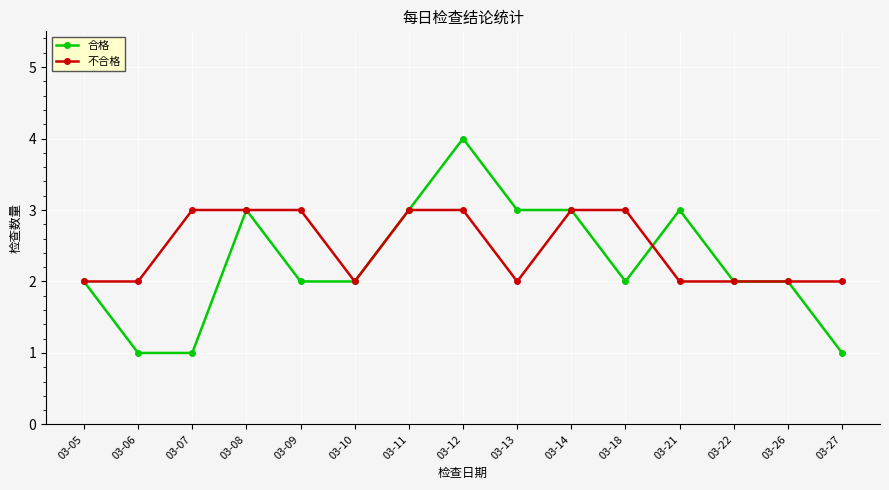

Count the number of data series in this chart.

2